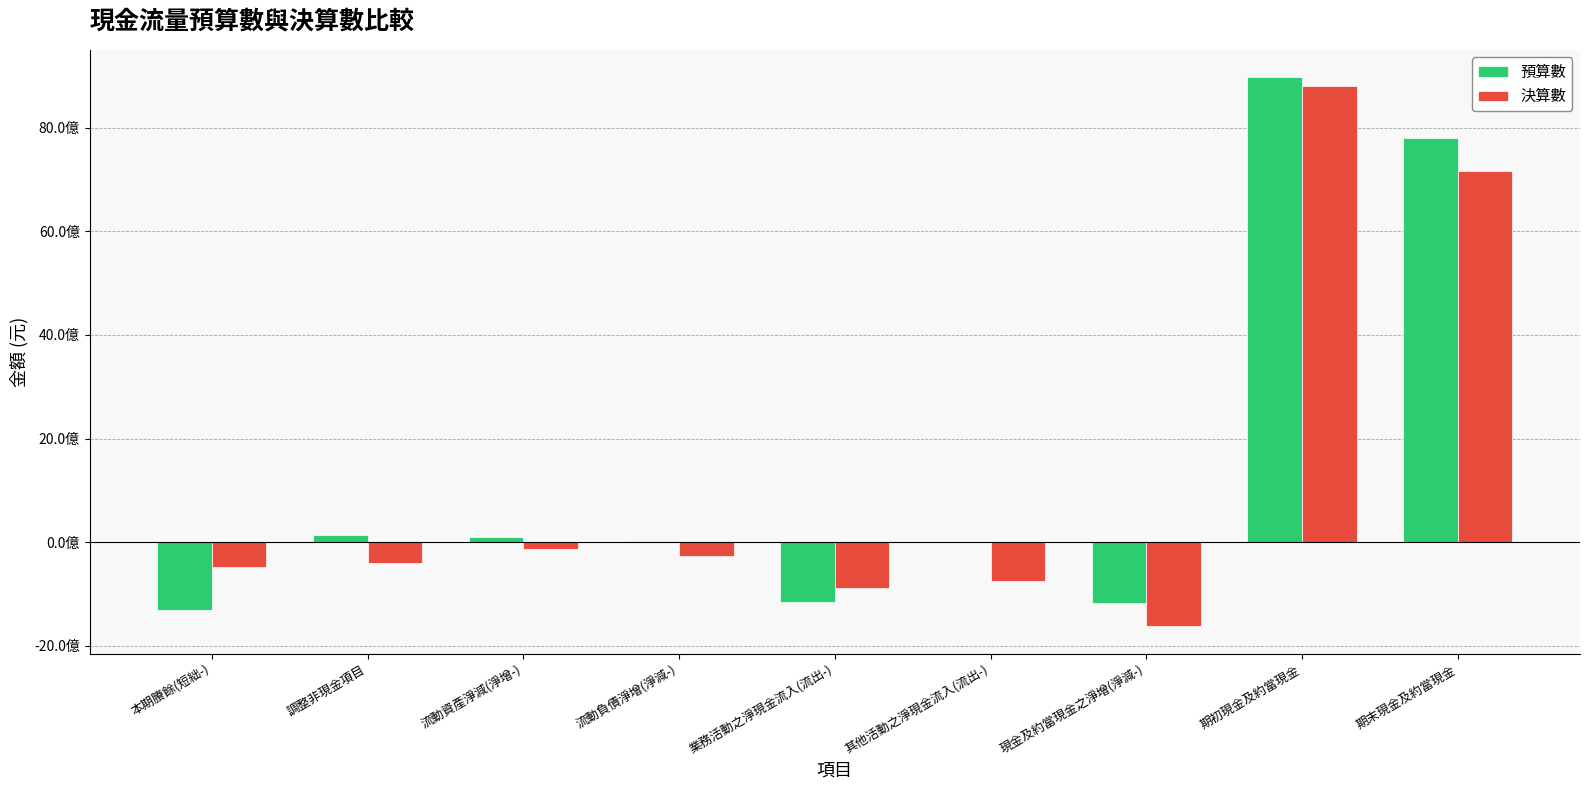

The value of 決算數 at 本期賸餘(短絀-) is -485152021. True or false?

True